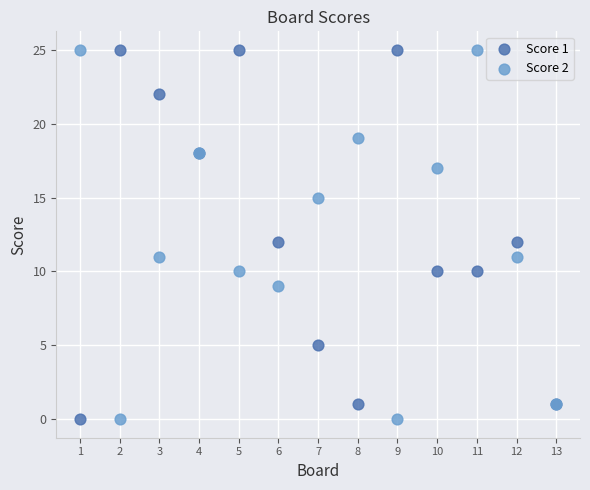

What is the X range (max minus min) for the scatter plot?

12